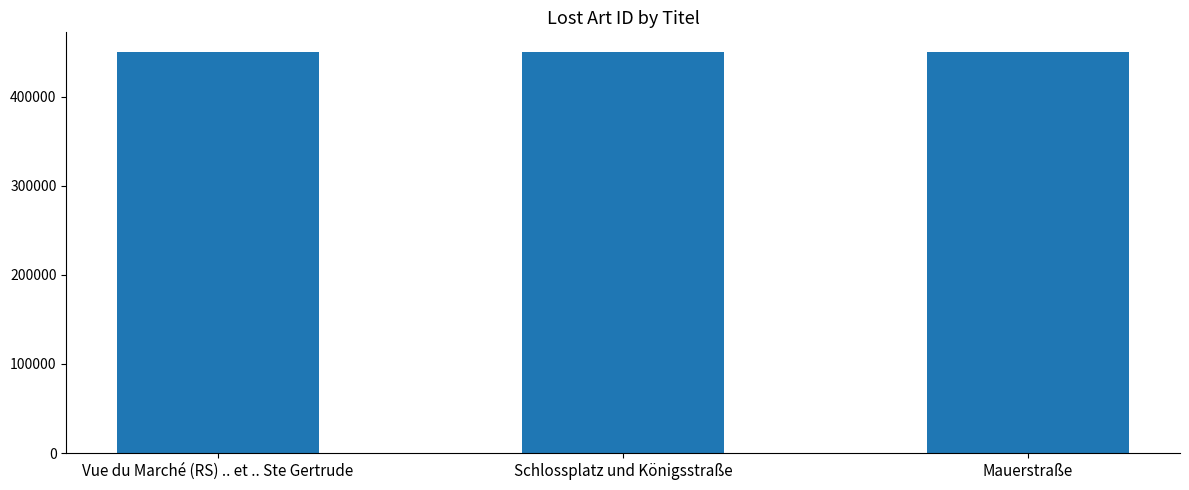

How many data points does each series have?

3